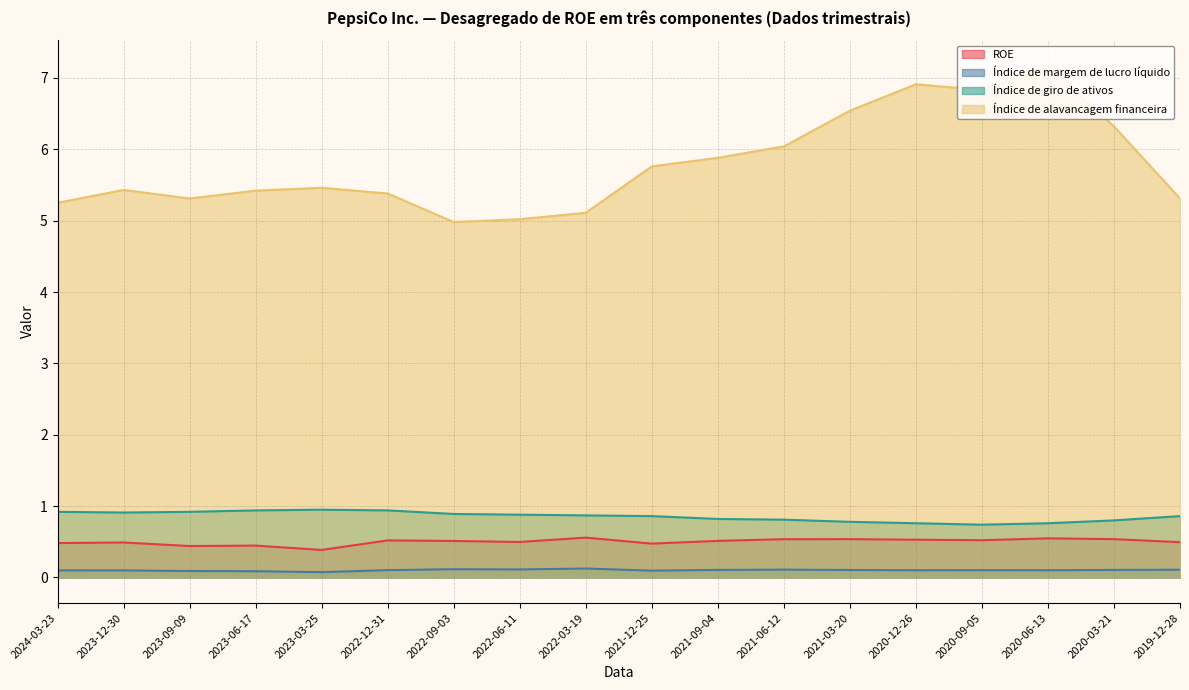

What are all the series names shown in the legend?

ROE, Índice de margem de lucro líquido, Índice de giro de ativos, Índice de alavancagem financeira